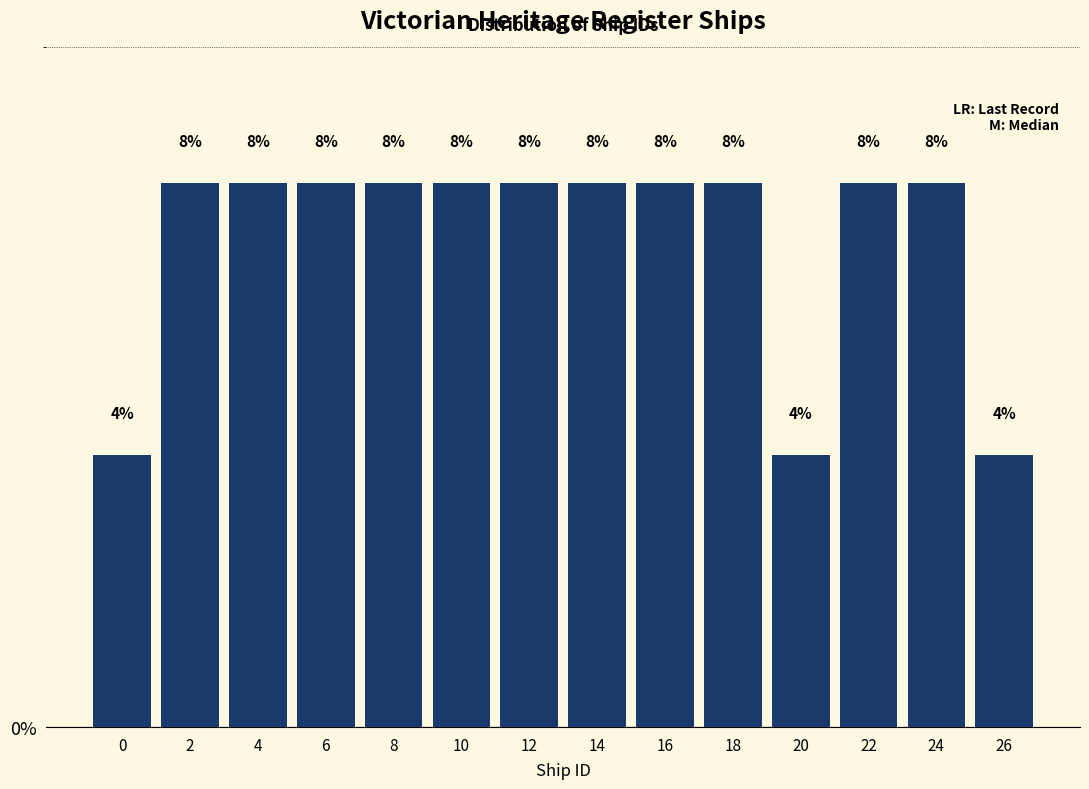

Reading left to right, list all the values displayed in this chart.

0=4	2=8	4=8	6=8	8=8	10=8	12=8	14=8	16=8	18=8	20=4	22=8	24=8	26=4